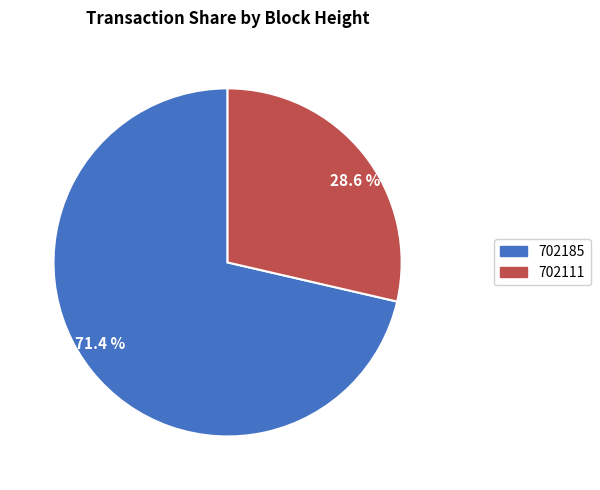

Between 702111 and 702185, which is larger?

702185